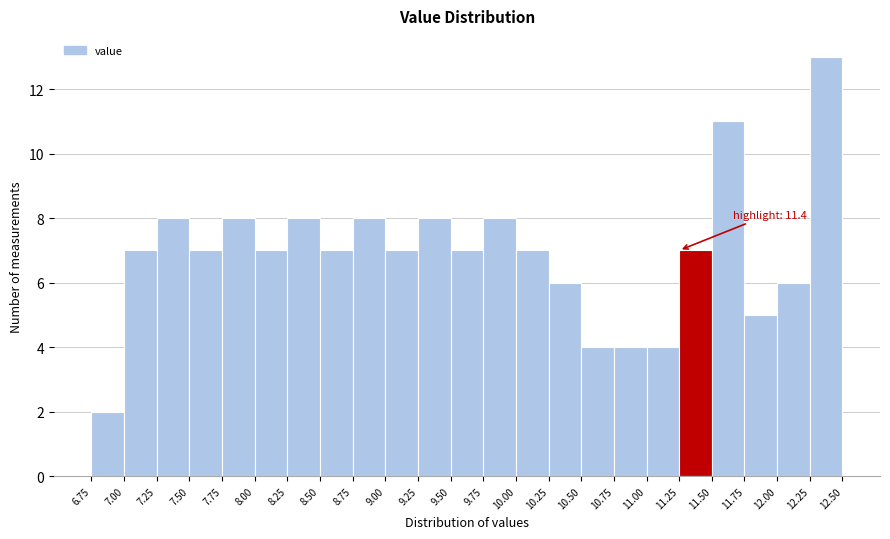

Over which range of the x-axis is the bar tallest?

12.25 to 12.50